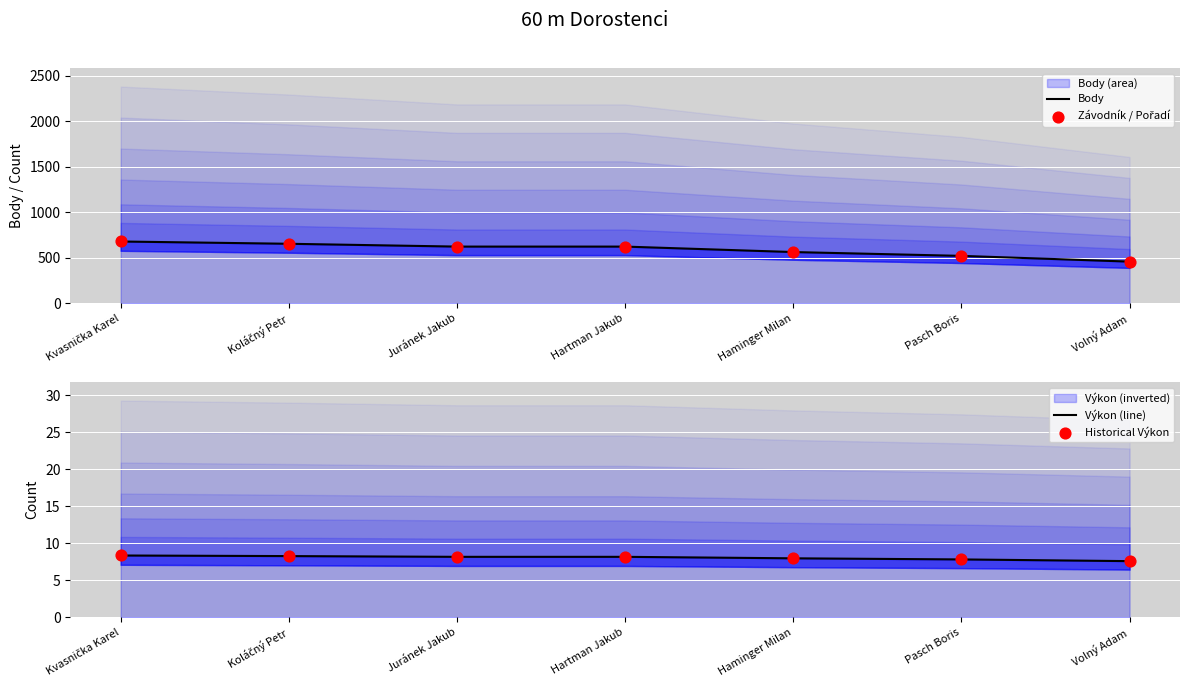

Which series has the largest total across all categories?

Body